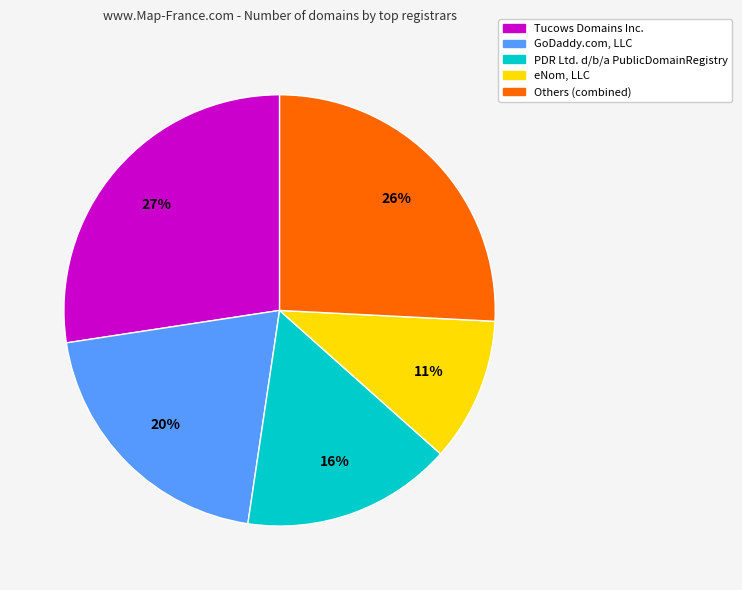

Does any single category account for the majority?

No